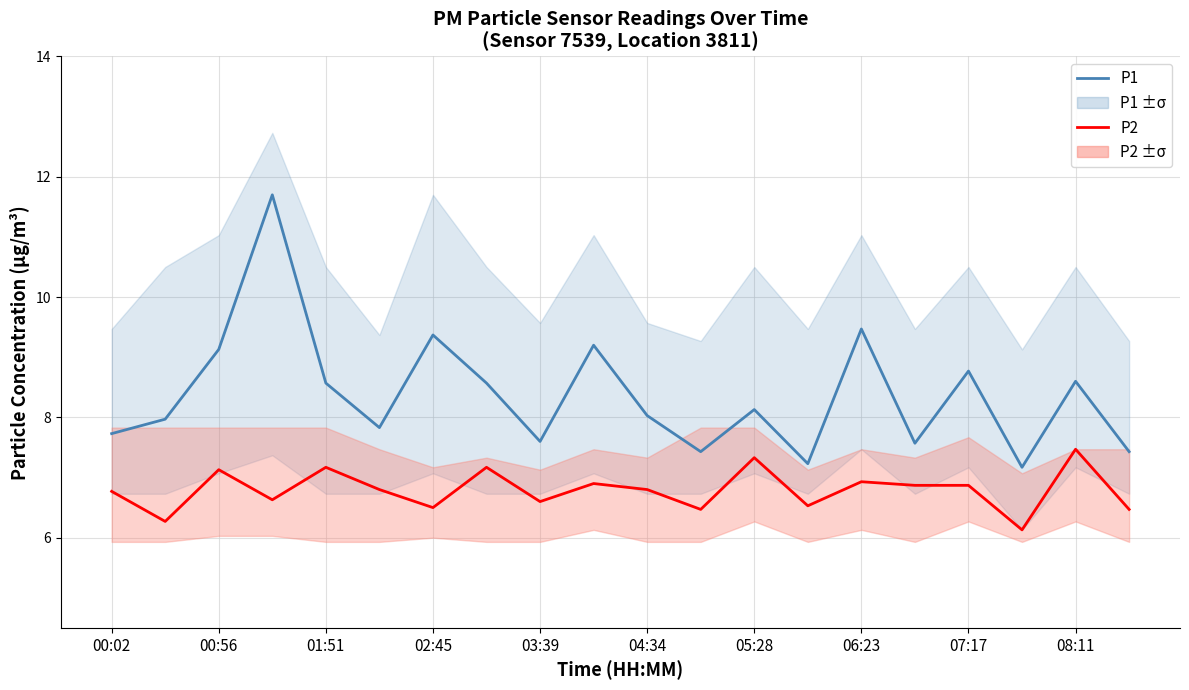

Reading right to left, transcribe all the data shown in this chart.

P1: 7.4	8.6	7.2	8.8	7.6	9.5	7.2	8.1	7.4	8.0	9.2	7.6	8.6	9.4	7.8	8.6	11.7	9.1	8.0	7.7
P2: 6.5	7.5	6.1	6.9	6.9	6.9	6.5	7.3	6.5	6.8	6.9	6.6	7.2	6.5	6.8	7.2	6.6	7.1	6.3	6.8